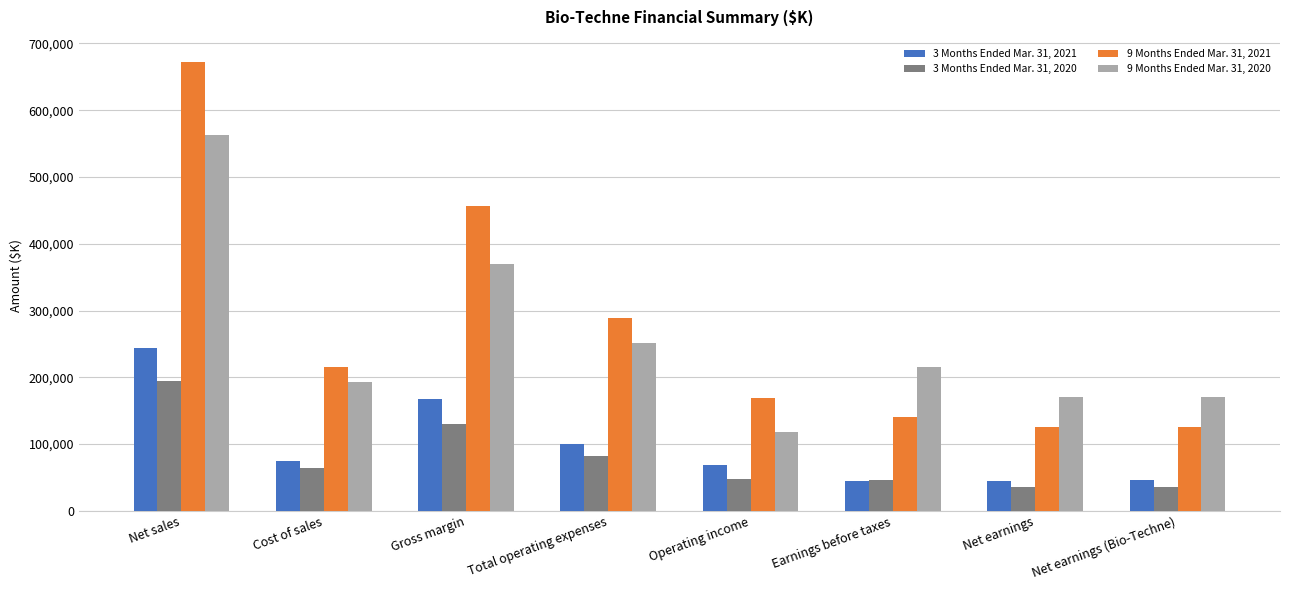

How many data points in 3 Months Ended Mar. 31, 2020 are less than 64617?

4